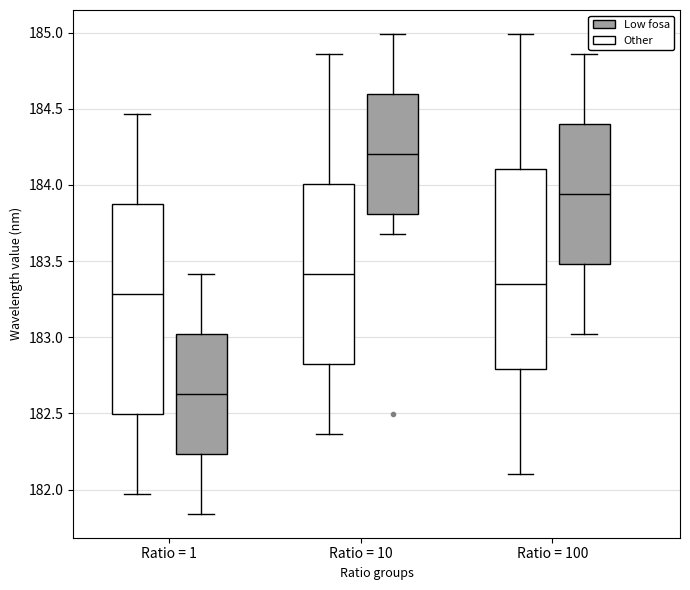

Which box's median line is the highest?

Ratio = 10 (Low fosa)